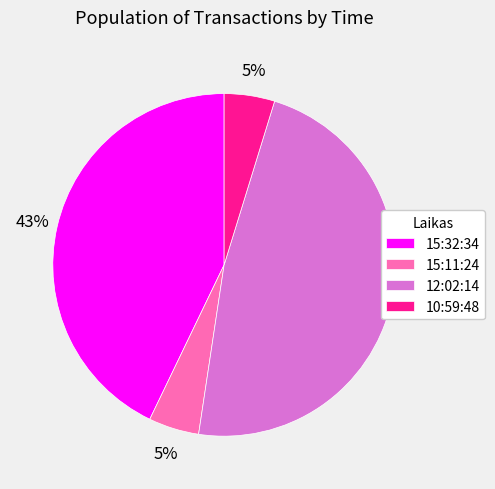

Do 12:02:14 and 15:11:24 together represent more than half of the pie?

Yes